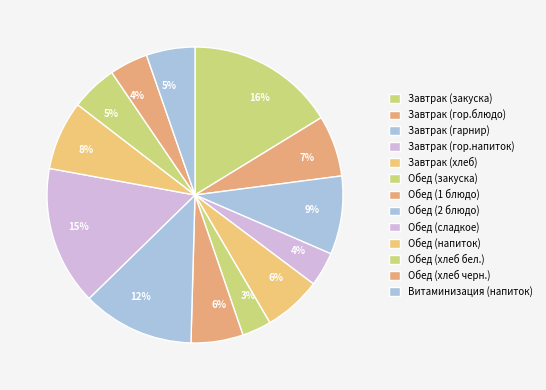

What is the ratio of the value at Обед (напиток) to the value at Обед (закуска)?

2.4